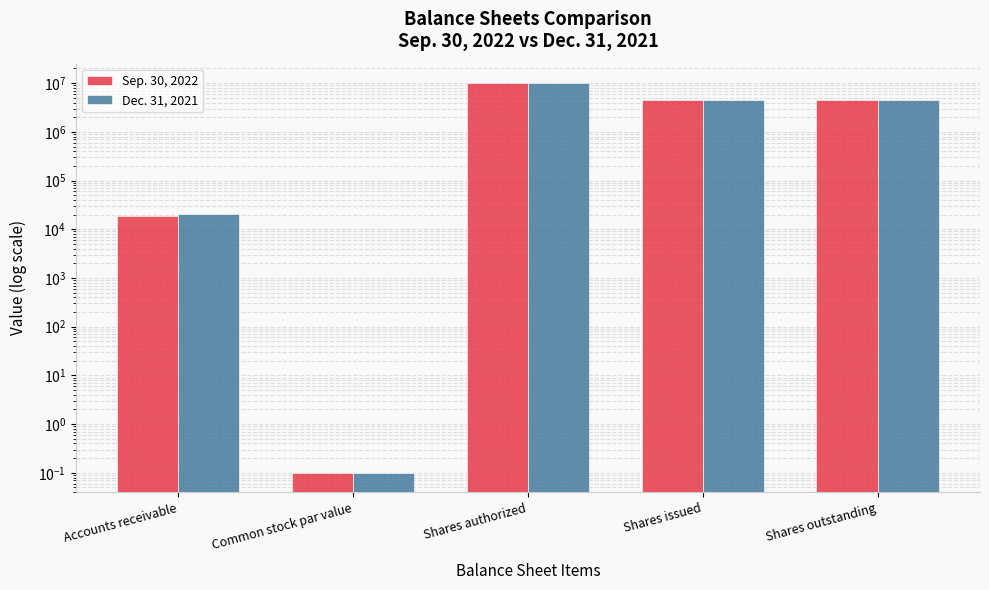

At how many categories does at least one series exceed 5503262?

1